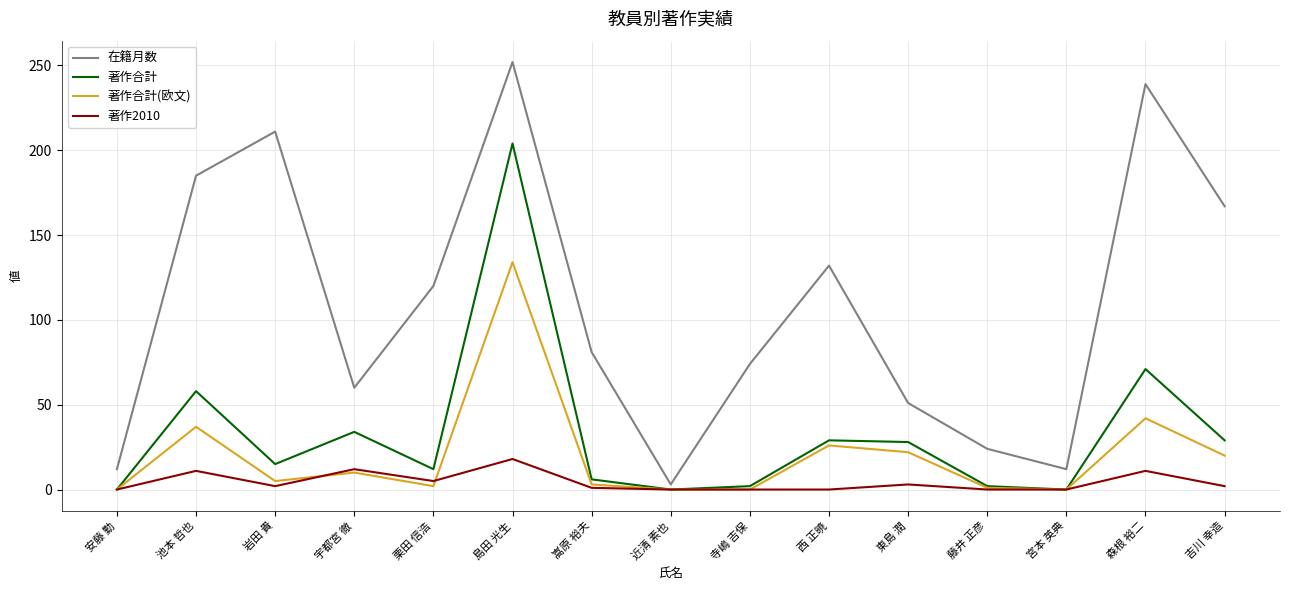

What position from the right is 西 正暁?

6